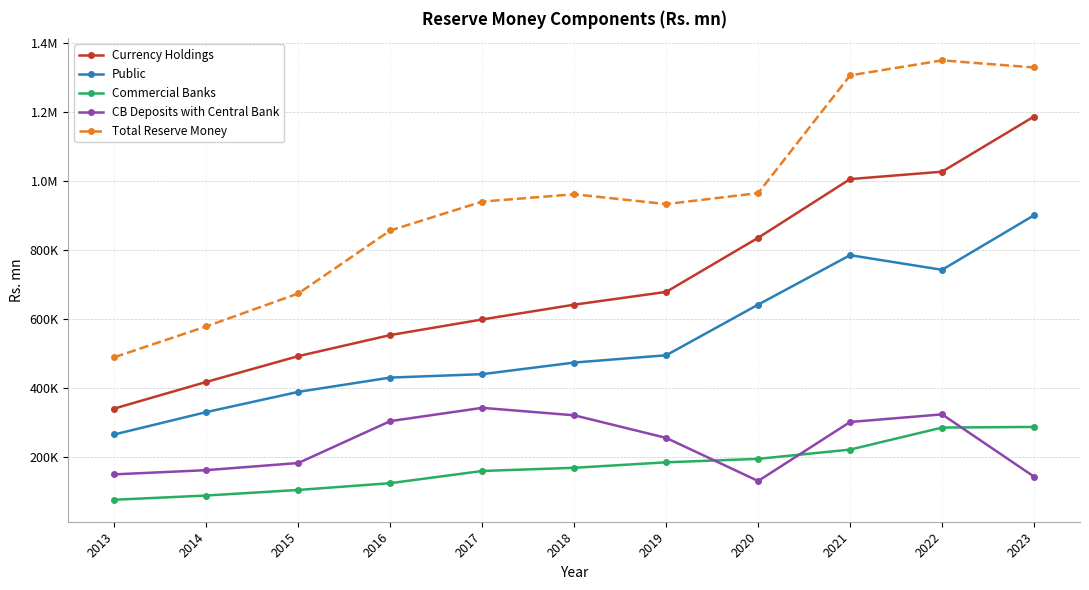

What are all the series names shown in the legend?

Currency Holdings, Public, Commercial Banks, CB Deposits with Central Bank, Total Reserve Money